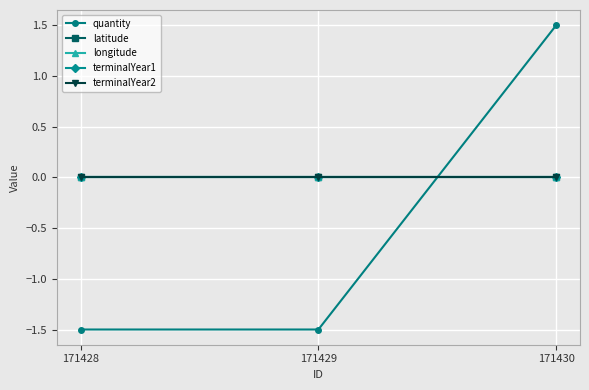

Rank the series by their maximum value, from highest to lowest.

quantity, latitude, longitude, terminalYear1, terminalYear2